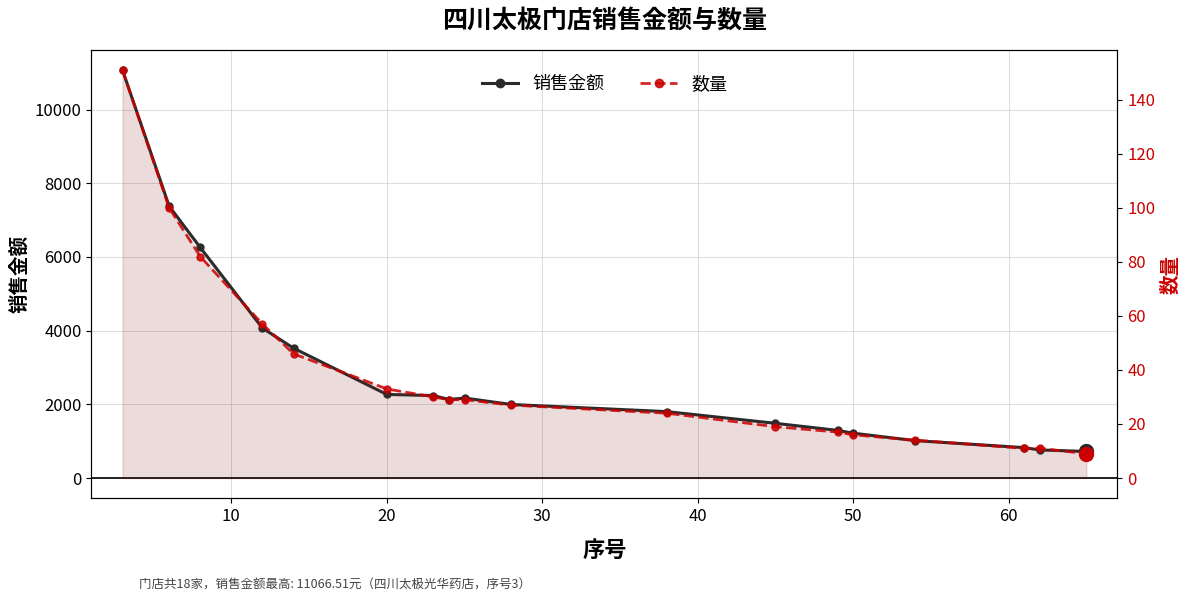

What is the difference between the 销售金额 values at 10 and 30?

2266.2